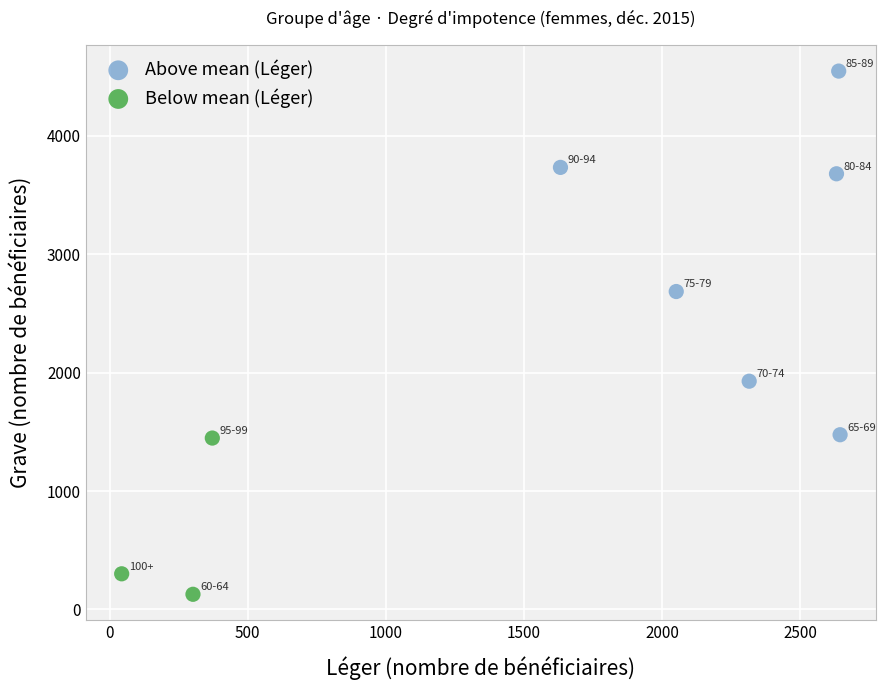

Which series contains the highest Y value?

Above mean (Léger)